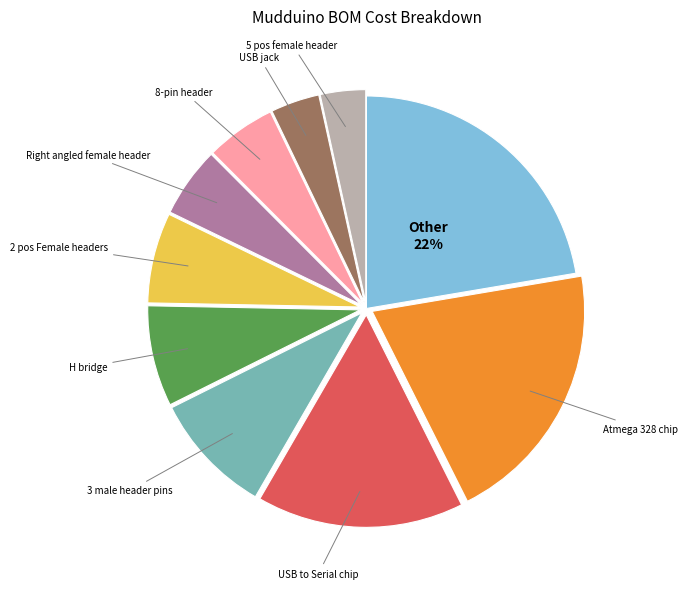

Count the number of slices in the pie.

10